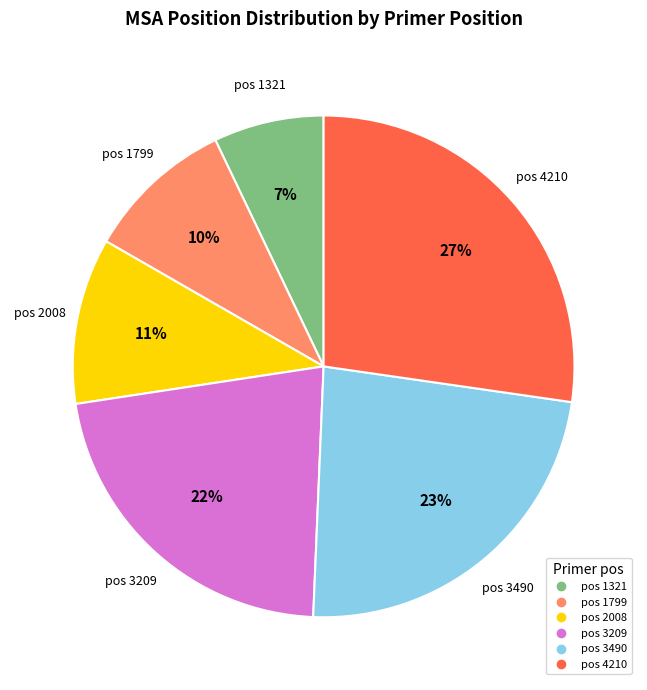

Count the number of slices in the pie.

6